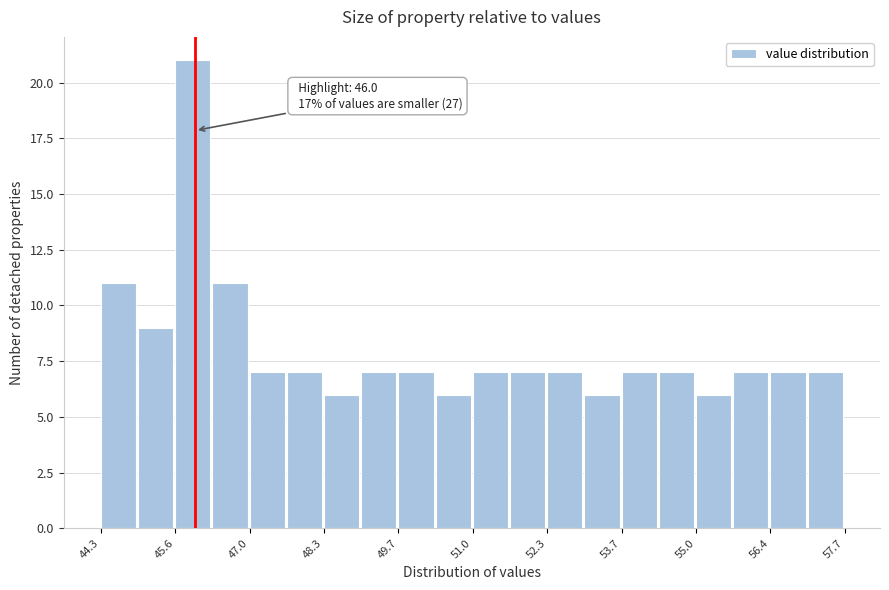

Around what value on the x-axis is the tallest bar? Give the approximate position of its centre, as read against the axis.

46.0